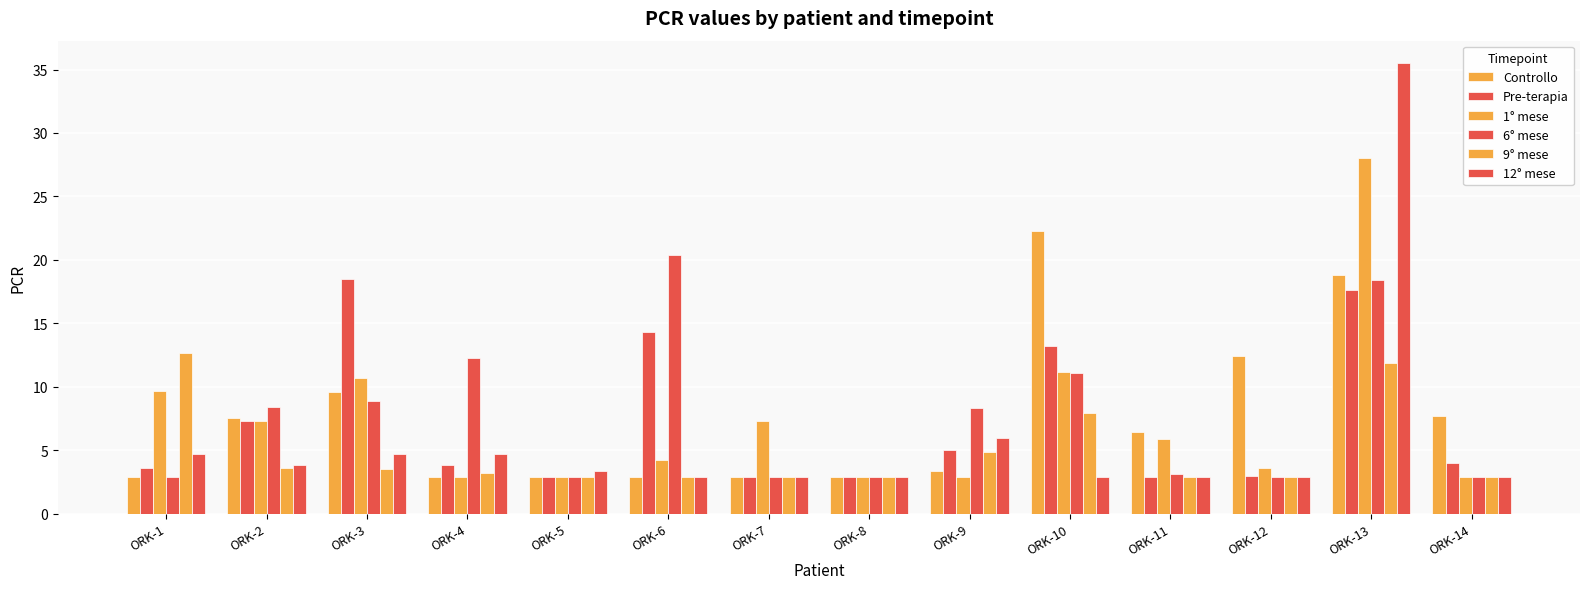

Does the chart contain stacked bars?

No